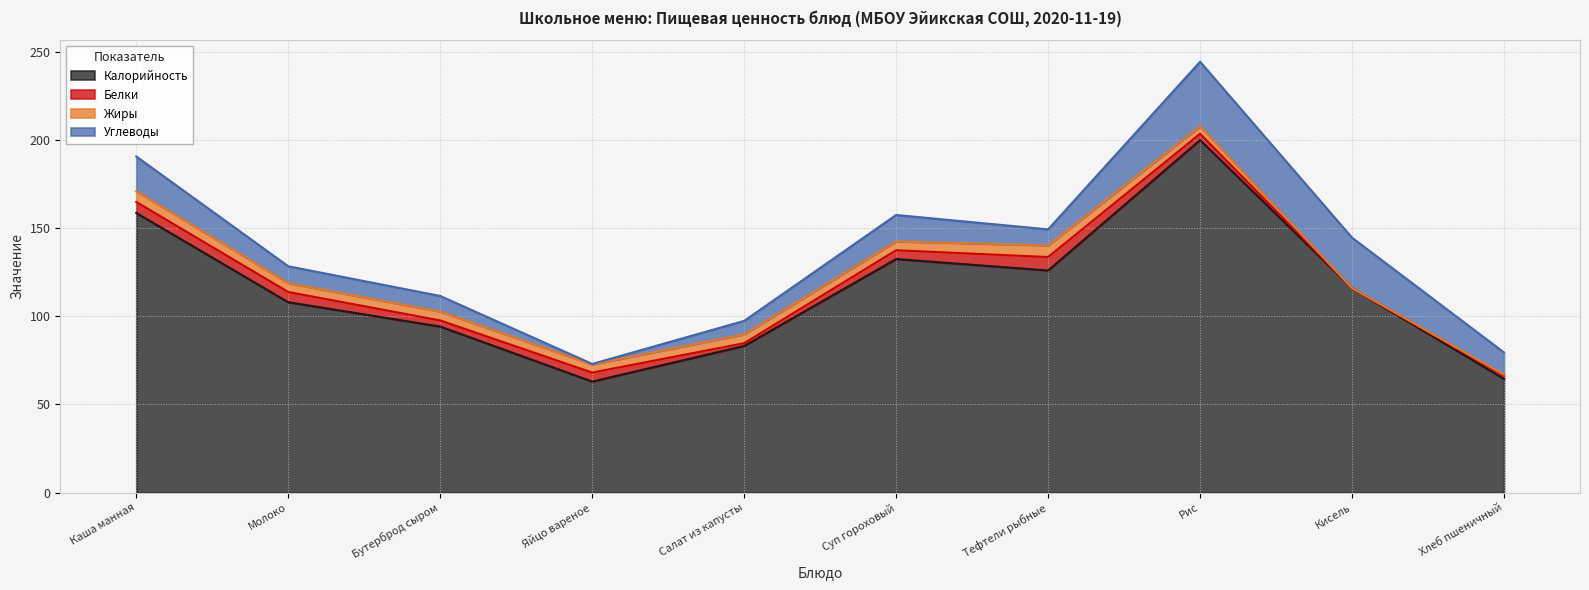

Which series has the largest total across all categories?

Калорийность